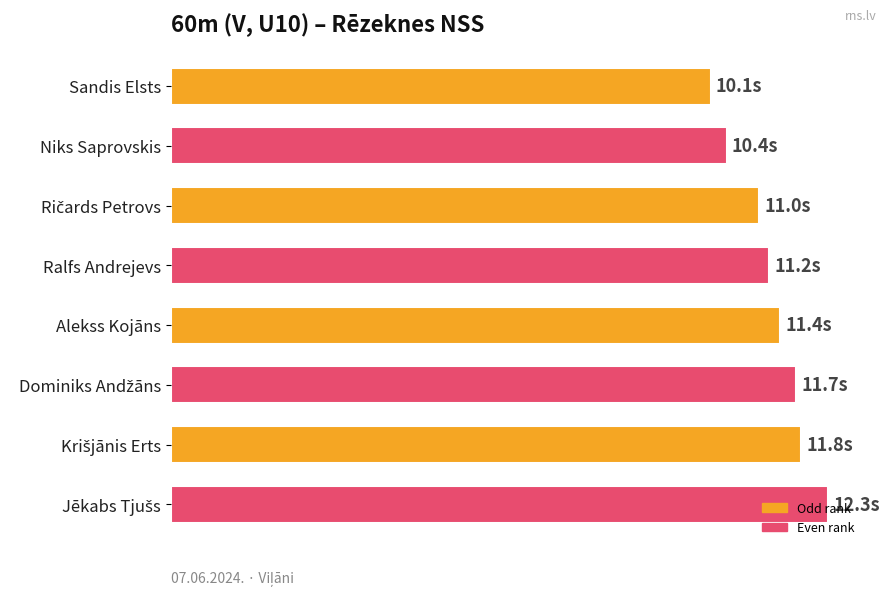

Are the bars horizontal?

Yes